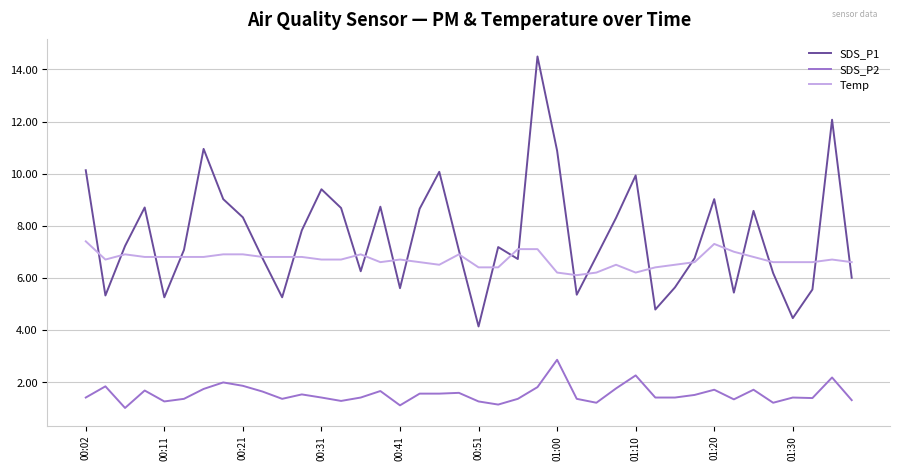

What is the highest value of the SDS_P1 series?

14.5